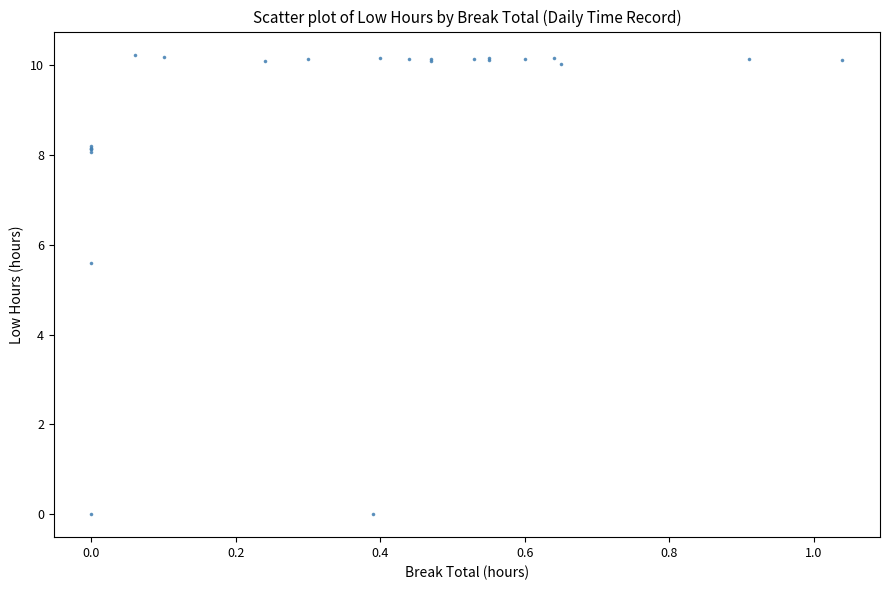

What Y value in the scatter plot is closest to 5?

5.6